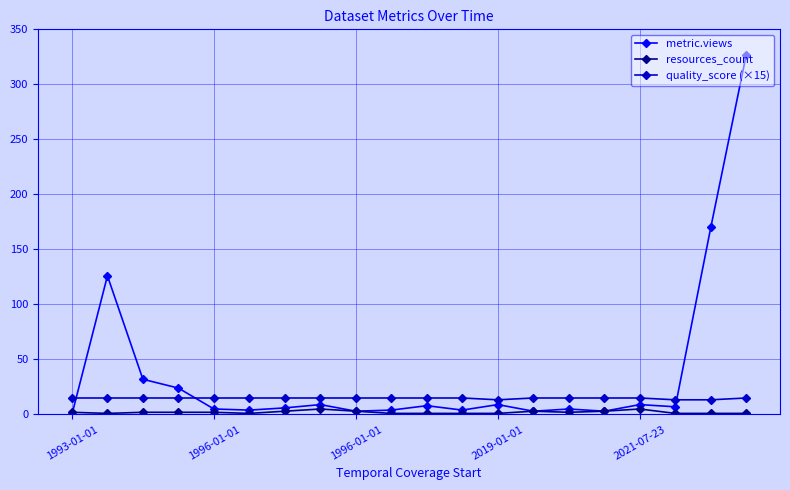

What is the value of the resources_count point at the 19th from the left?

1.0